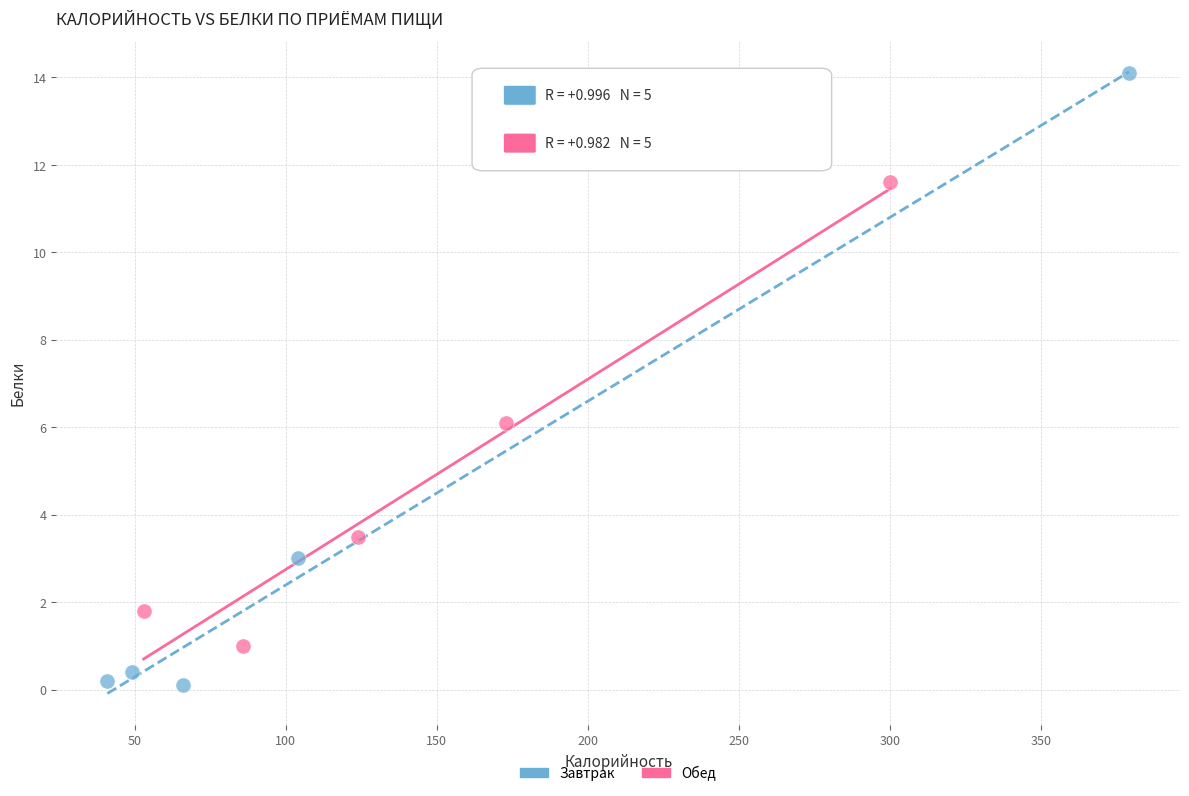

What are all the series names shown in the legend?

Завтрак, Обед